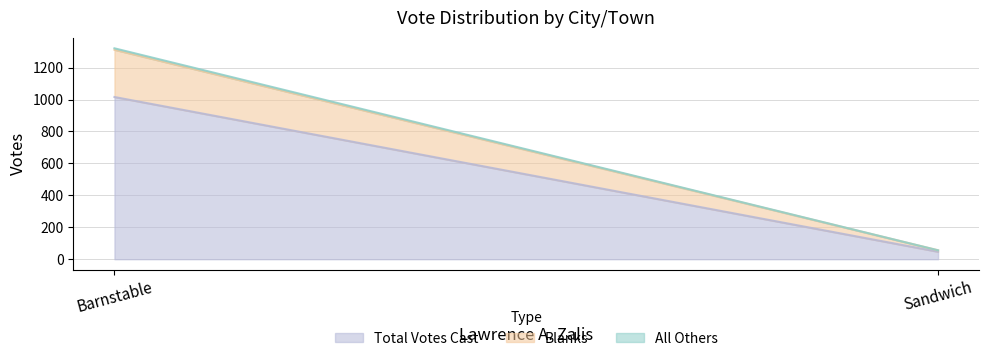

Count the Total Votes Cast values in the range 47 to 1016.

2